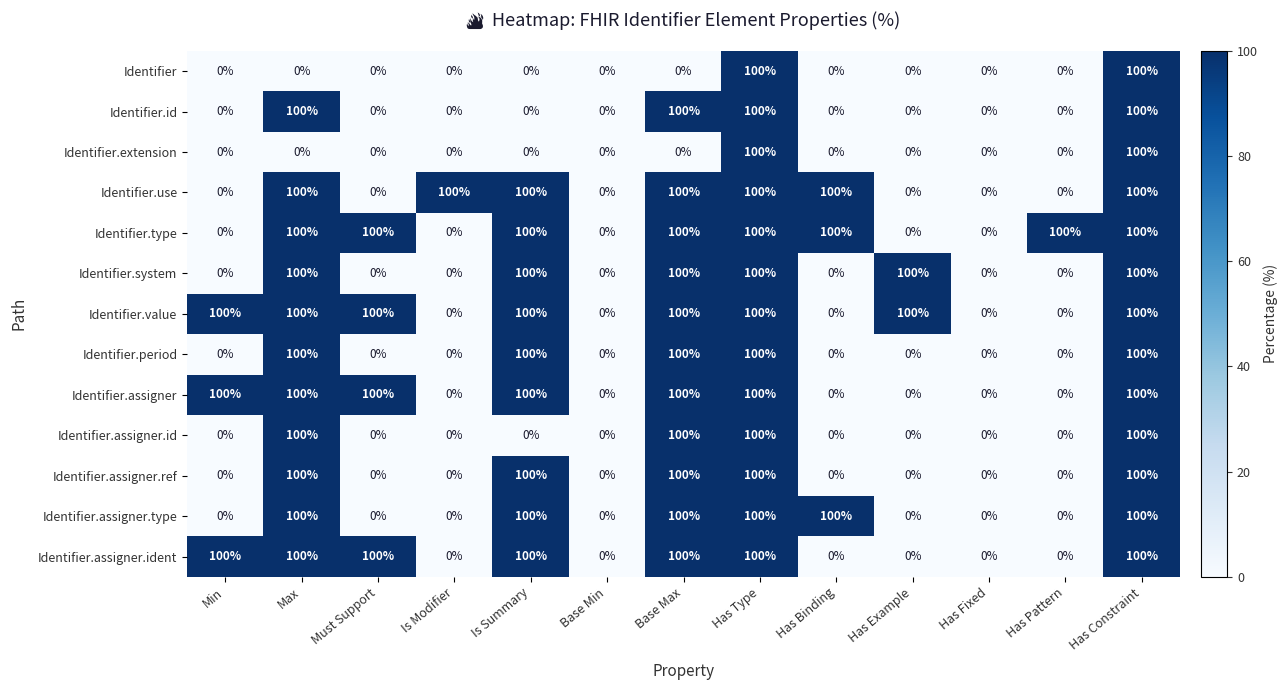

Which series changed the most between Is Modifier and Base Min?

Identifier.use